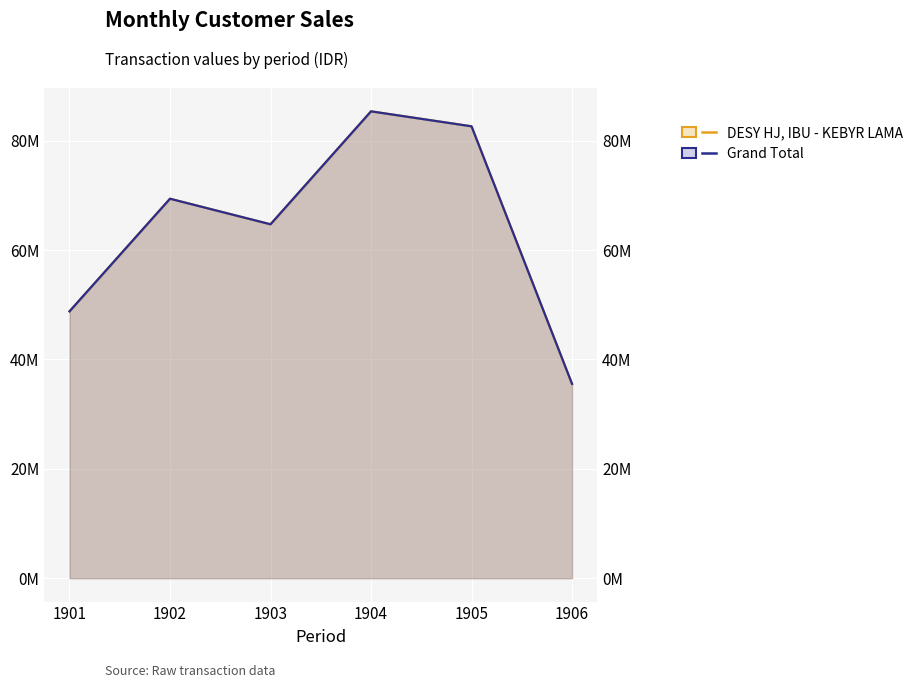

At which category does DESY HJ, IBU - KEBYR LAMA reach its first local valley?

1903